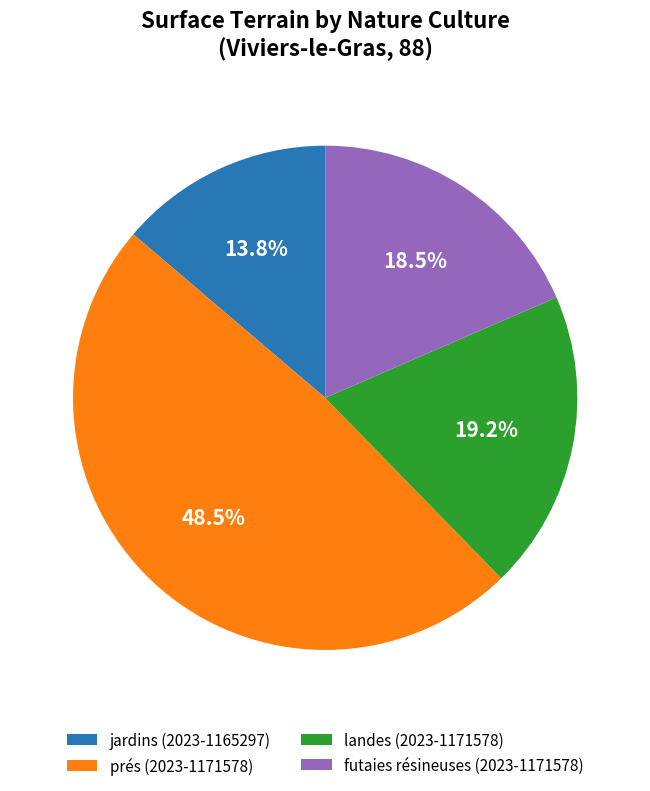

Is there any slice that represents more than half of the pie?

No